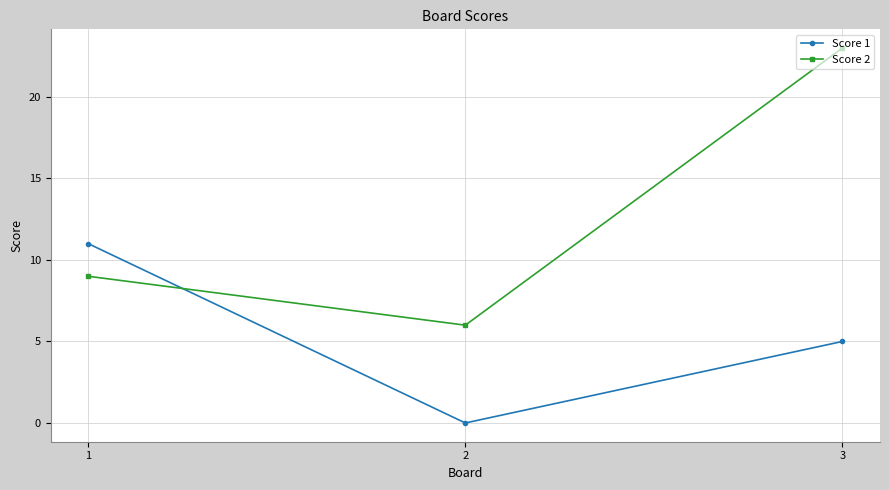

What is the difference between the maximum and minimum values in the Score 2 series?

17